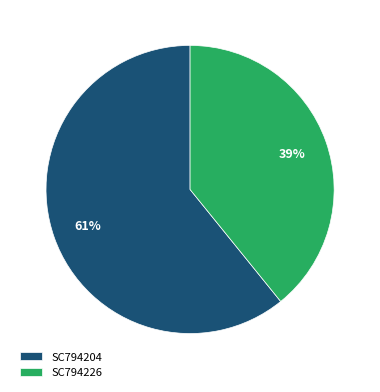

To the nearest percent, what is the combined percentage of SC794226 and SC794204?

100%